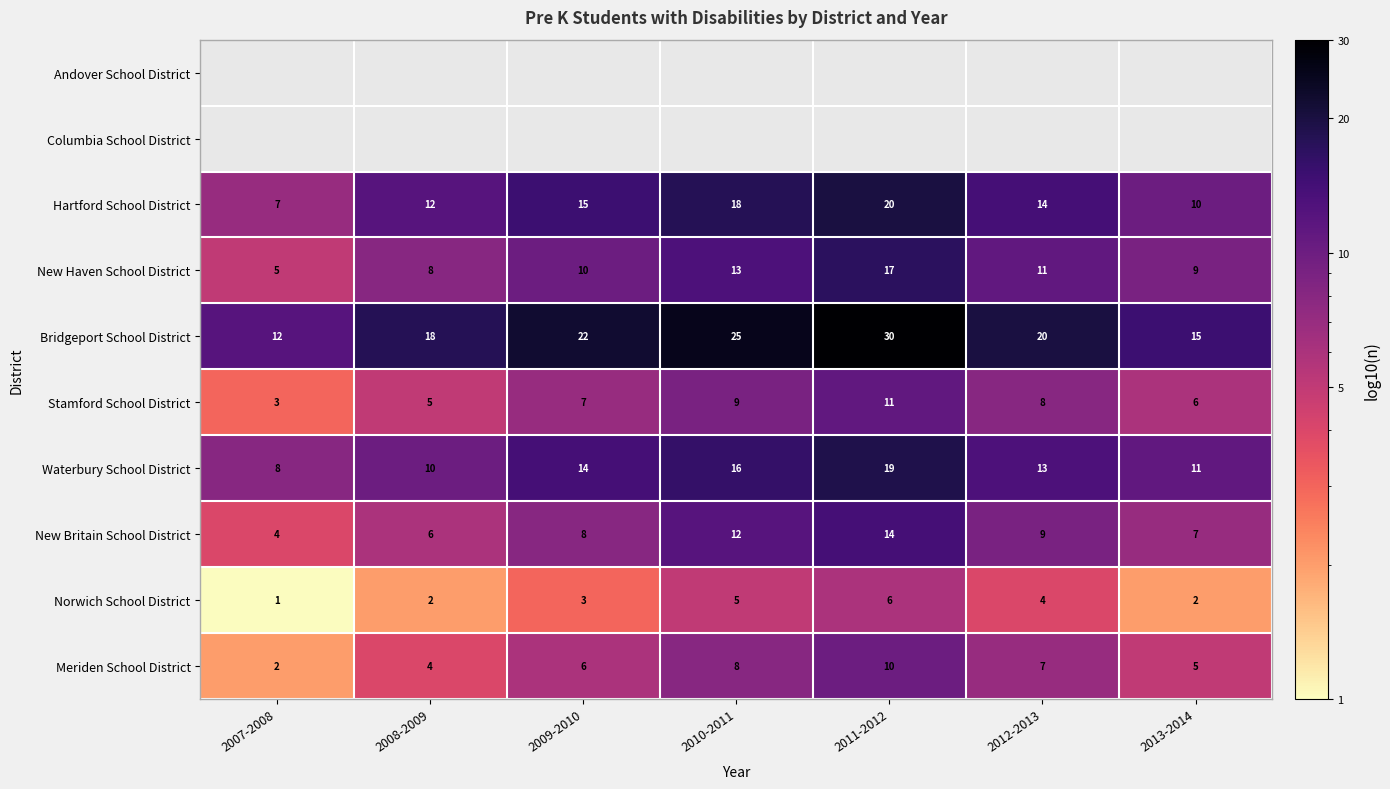

At which category does the chart reach its minimum across all series?

2007-2008